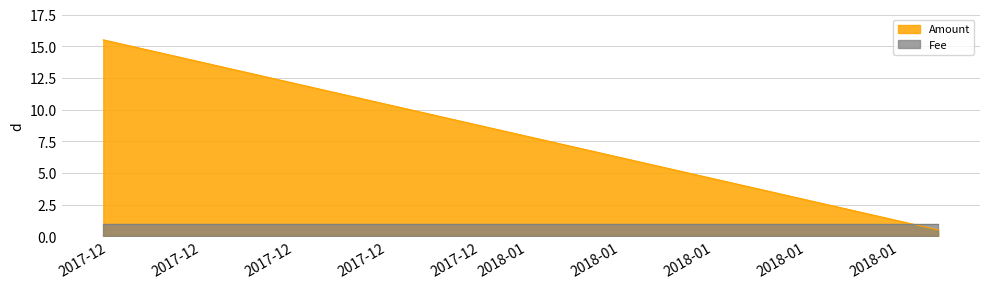

Rank the series by their average value, from highest to lowest.

Amount, Fee